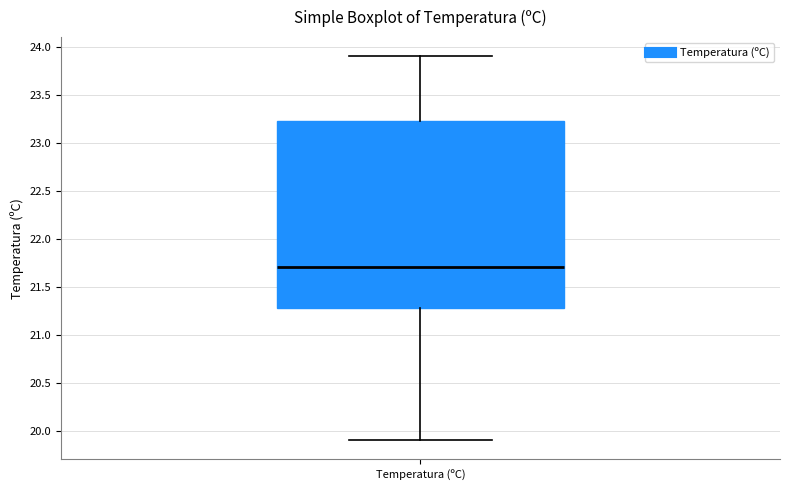

Read this box plot against the y-axis: the position of the median line, the range covered by the box, and the ends of both whiskers. The values are not printed on the chart, so give them approximately, as read against the axis.

median 21.70, box 21.30 to 23.25, whiskers 19.90 to 23.90